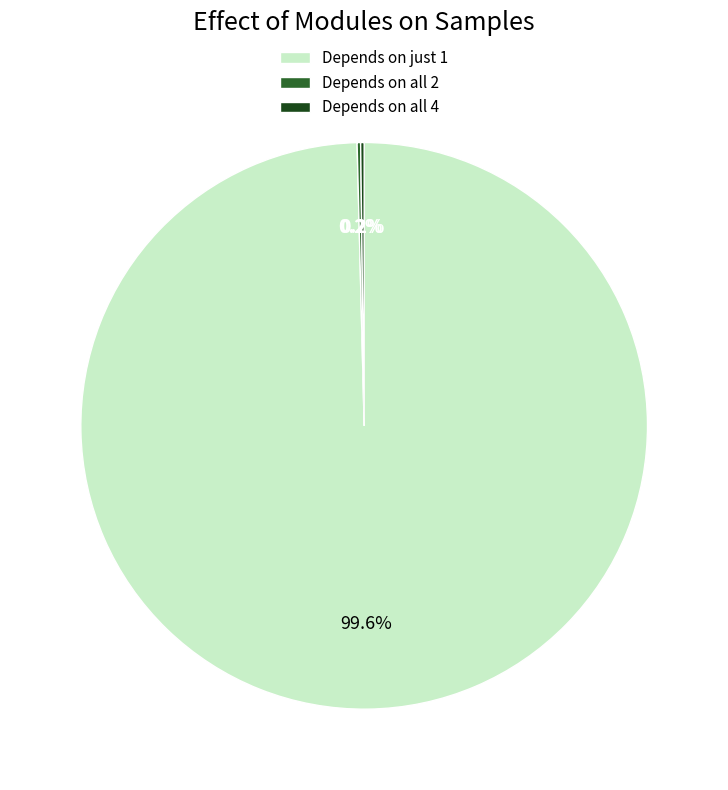

Does any single category account for the majority?

Yes